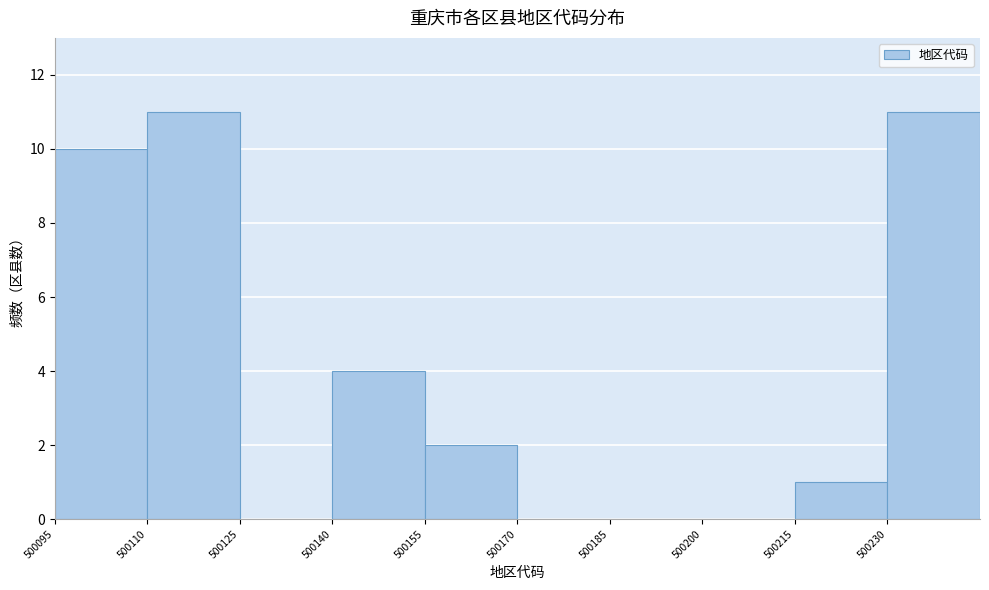

Reading left to right, list every bar in this chart as the range it spans on the x-axis followed by its height. Neither the bar edges nor the heights are printed on the chart, so give them approximately, as read against the axes.

500095 to 500110: 10
500110 to 500125: 11
500125 to 500140: 0
500140 to 500155: 4
500155 to 500170: 2
500170 to 500185: 0
500185 to 500200: 0
500200 to 500215: 0
500215 to 500230: 1
500230 to 500245: 11